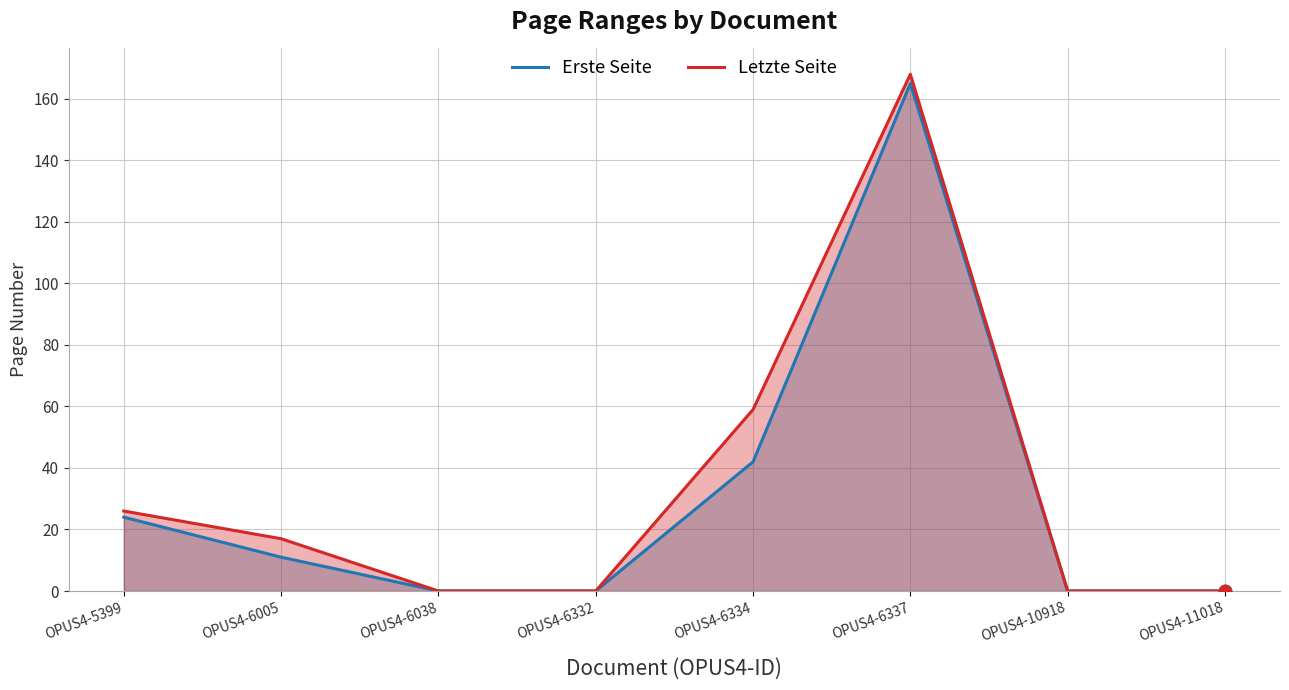

What are all the series names shown in the legend?

Erste Seite, Letzte Seite